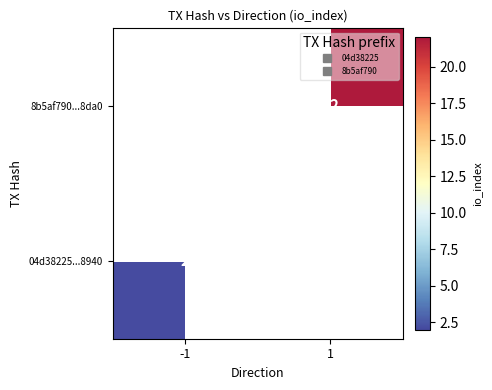

List the labels in order of 8b5af790...8da0 value, largest first.

-1, 1